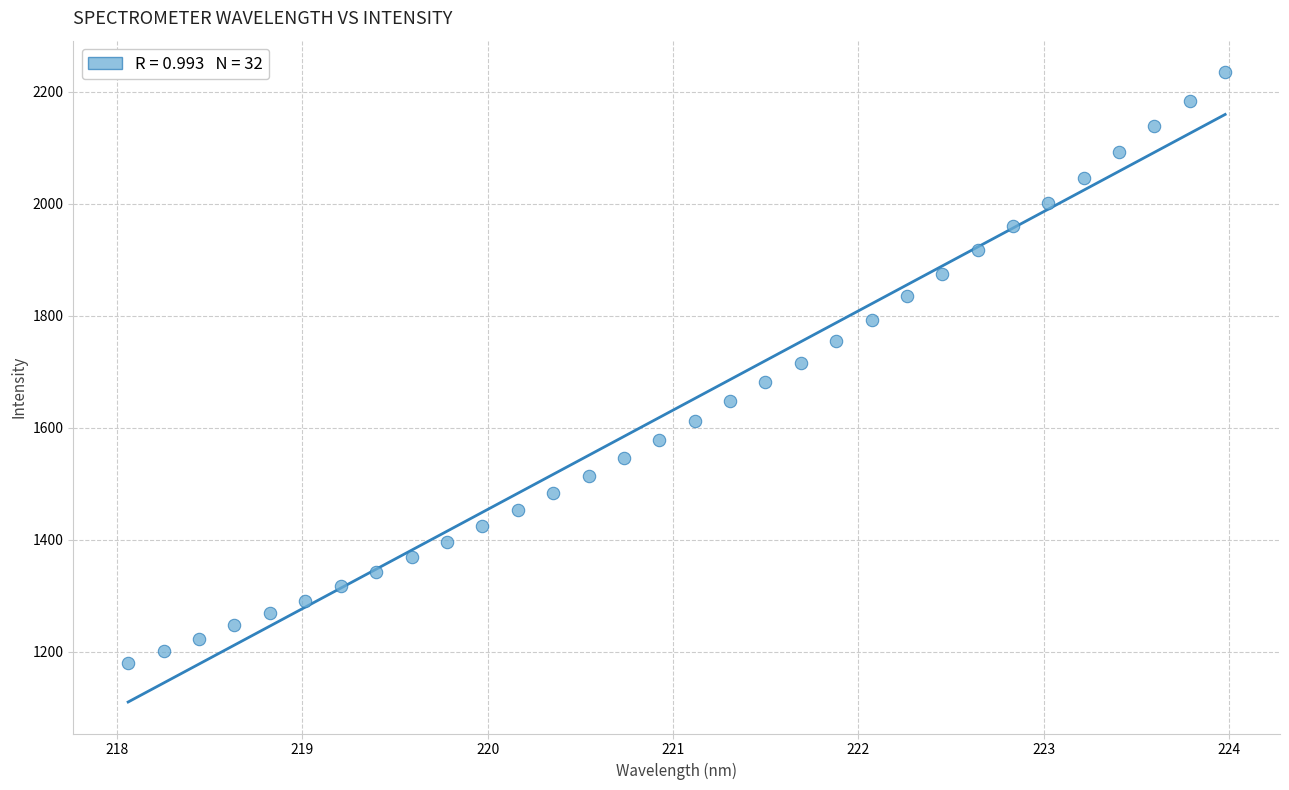

What is the range of Y values (max minus min)?

1054.2